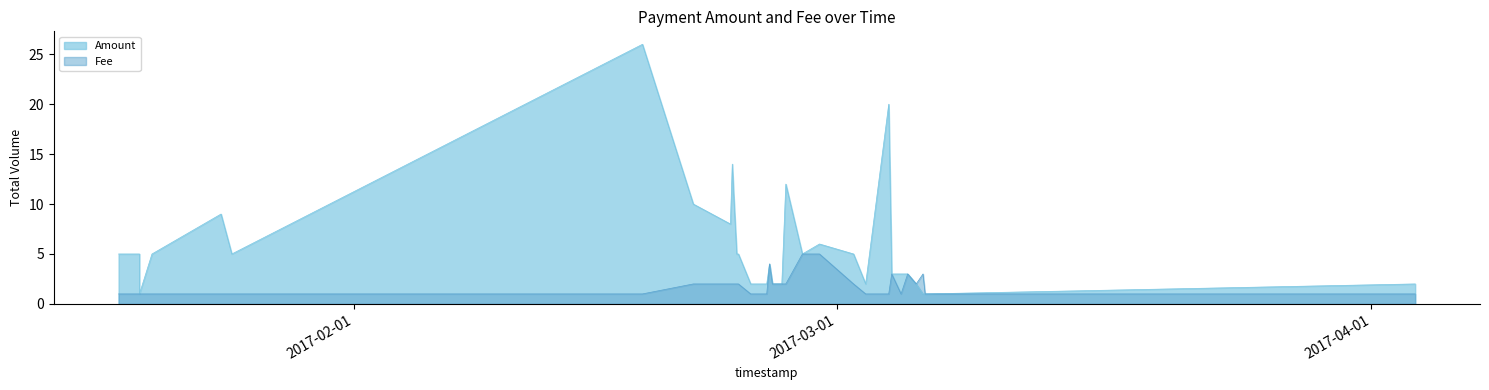

Where does the Amount series first go above 5?

7